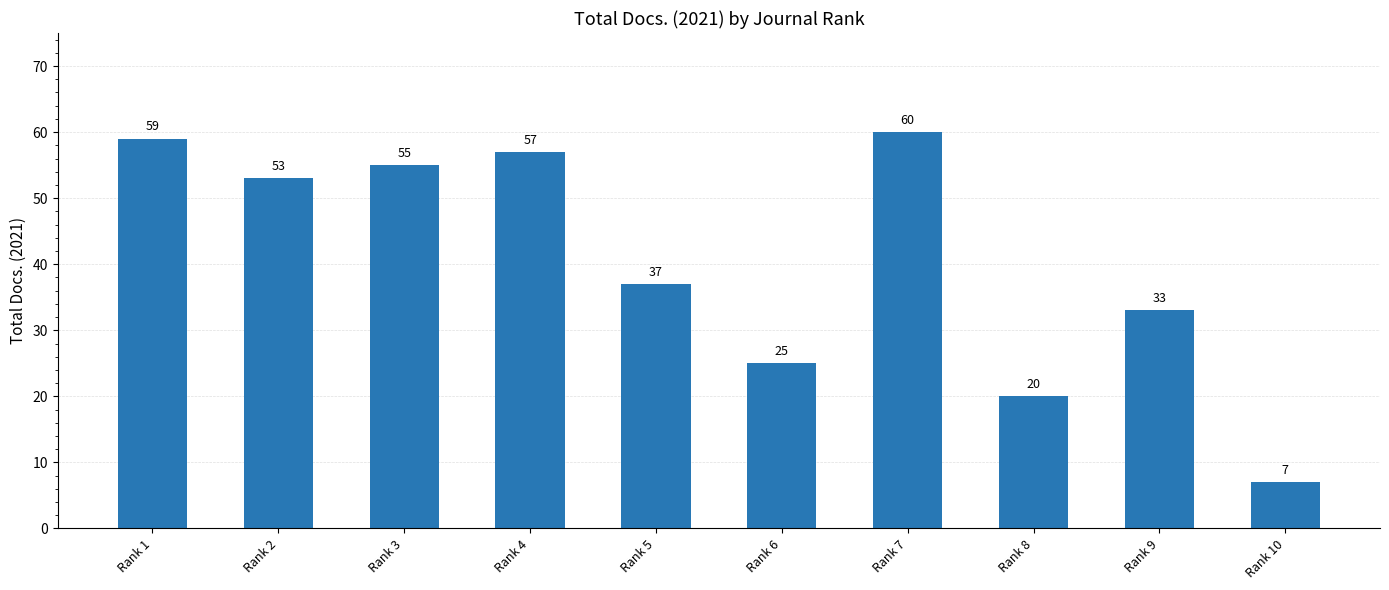

What is the ratio of the value at Rank 4 to the value at Rank 3?

1.0